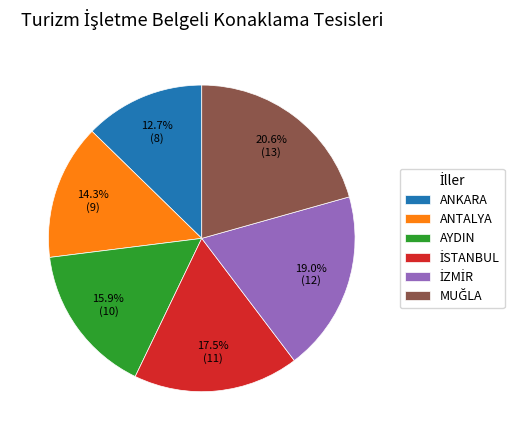

Is ANKARA the majority of the pie?

No